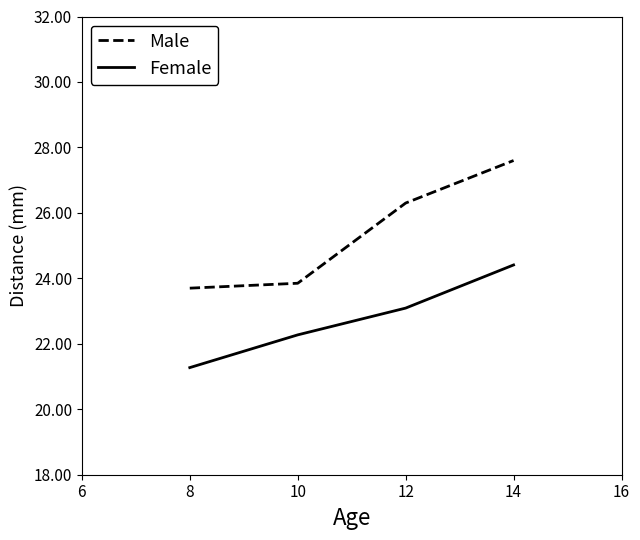

What is the lowest value of the Female series?

21.3